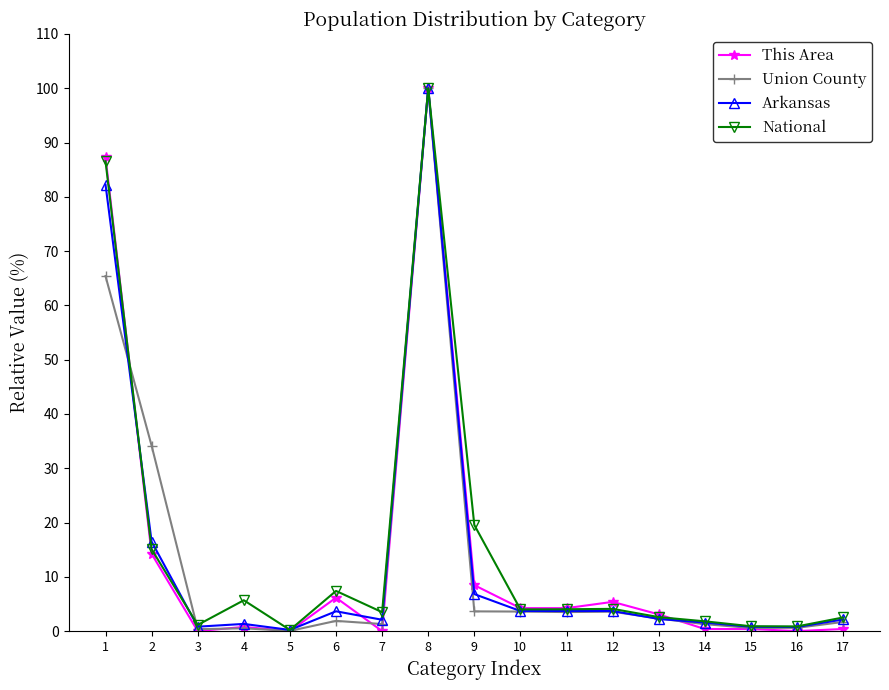

What is the spread (max minus min) of values at 17?

2.1